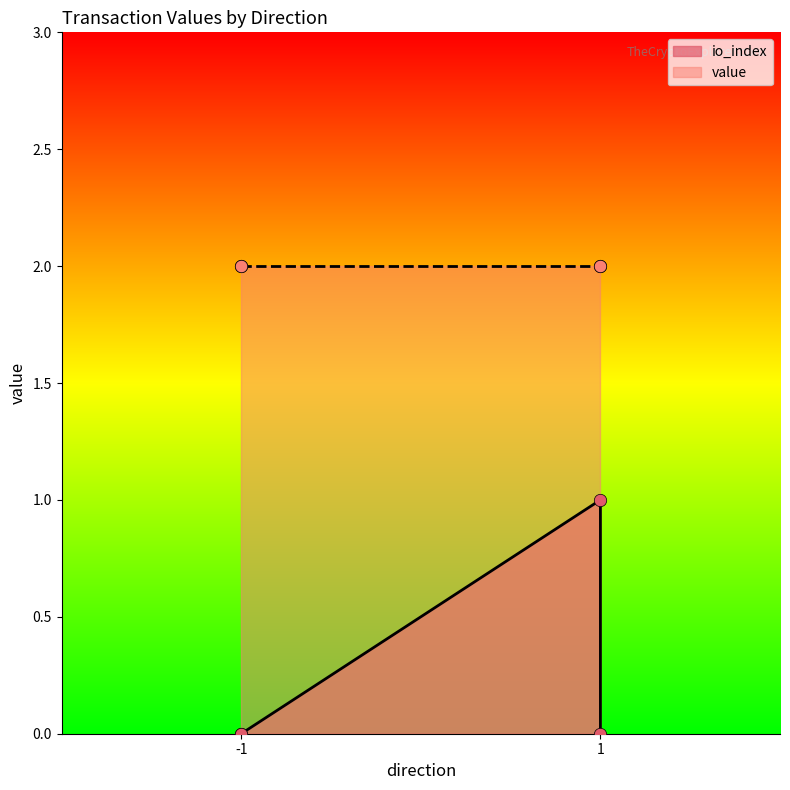

Between 1 and 1, which is larger?

1